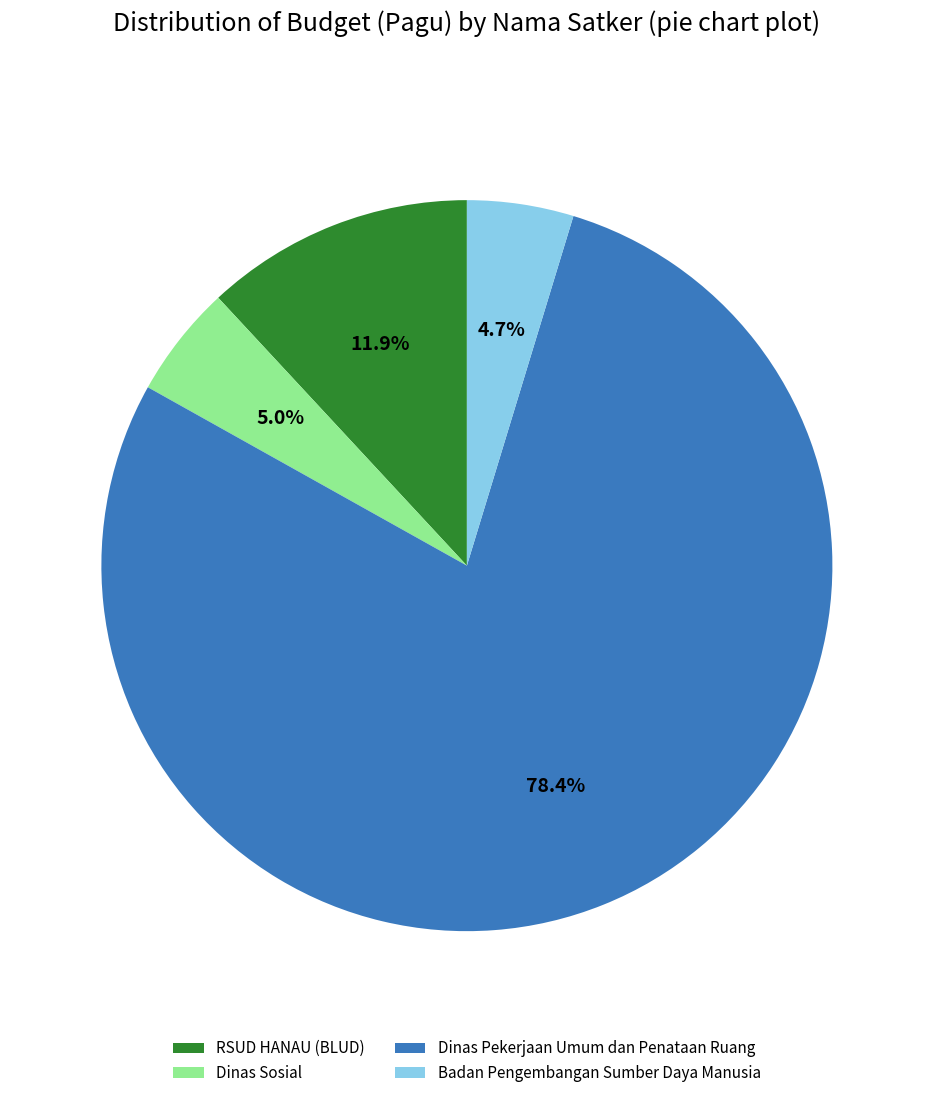

Does Badan Pengembangan Sumber Daya Manusia represent more than half of the total?

No